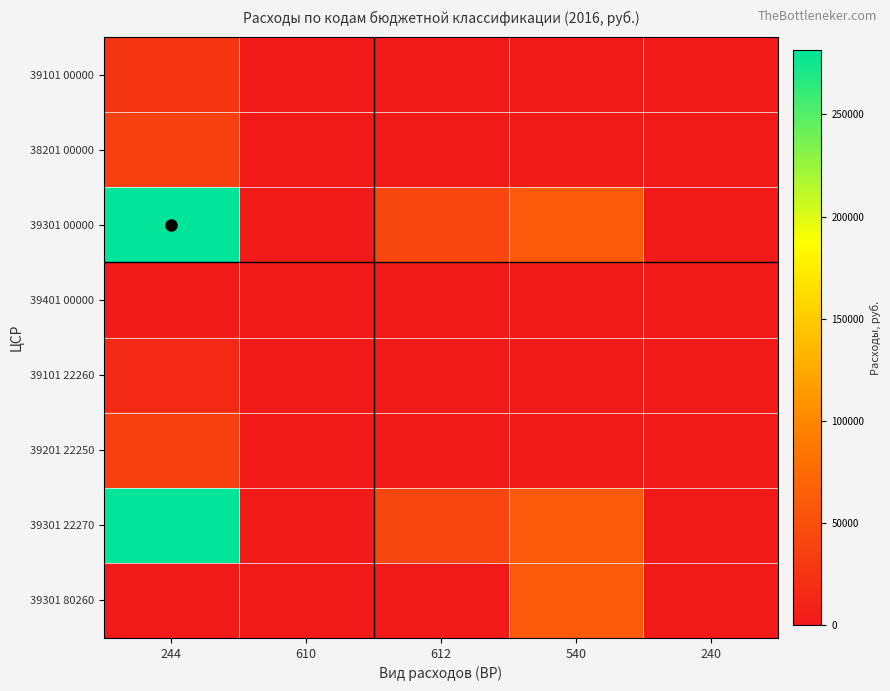

What is the difference between the highest and lowest values at 612?

42424